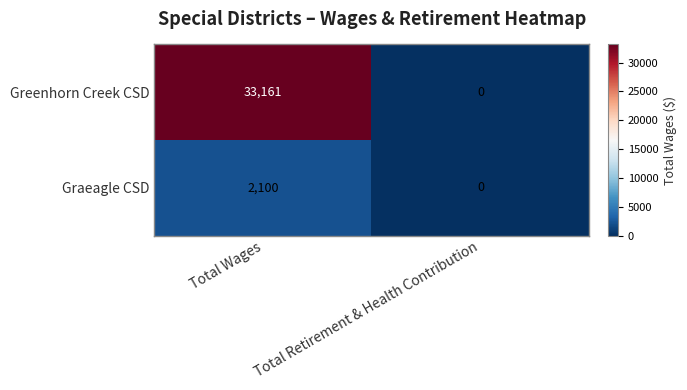

Count the number of categories in the chart.

2